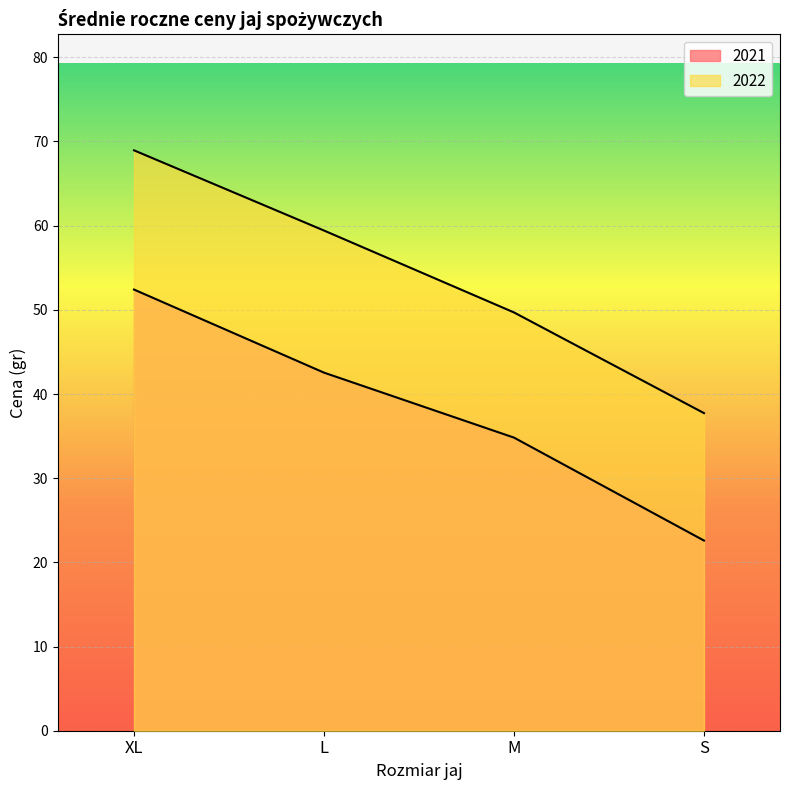

True or false: 2021 has more than 1 points higher than both neighbors.

False